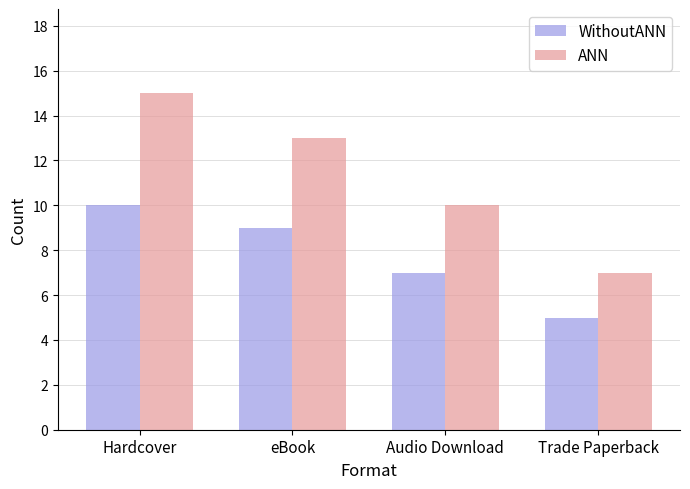

What position from the left is Trade Paperback?

4